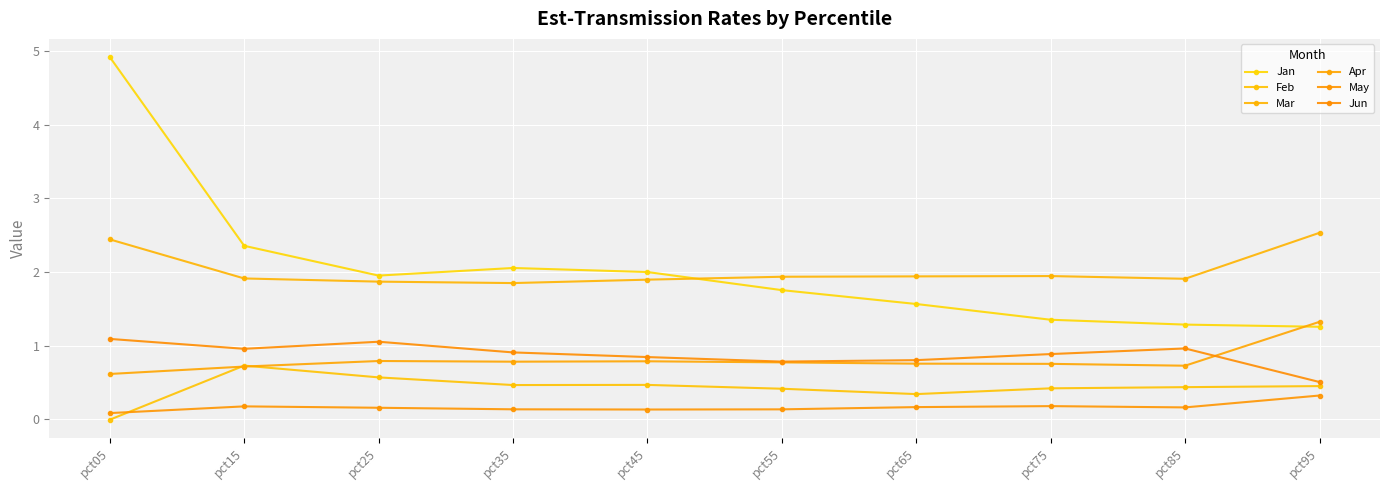

Which label corresponds to the largest value in the chart?

pct05